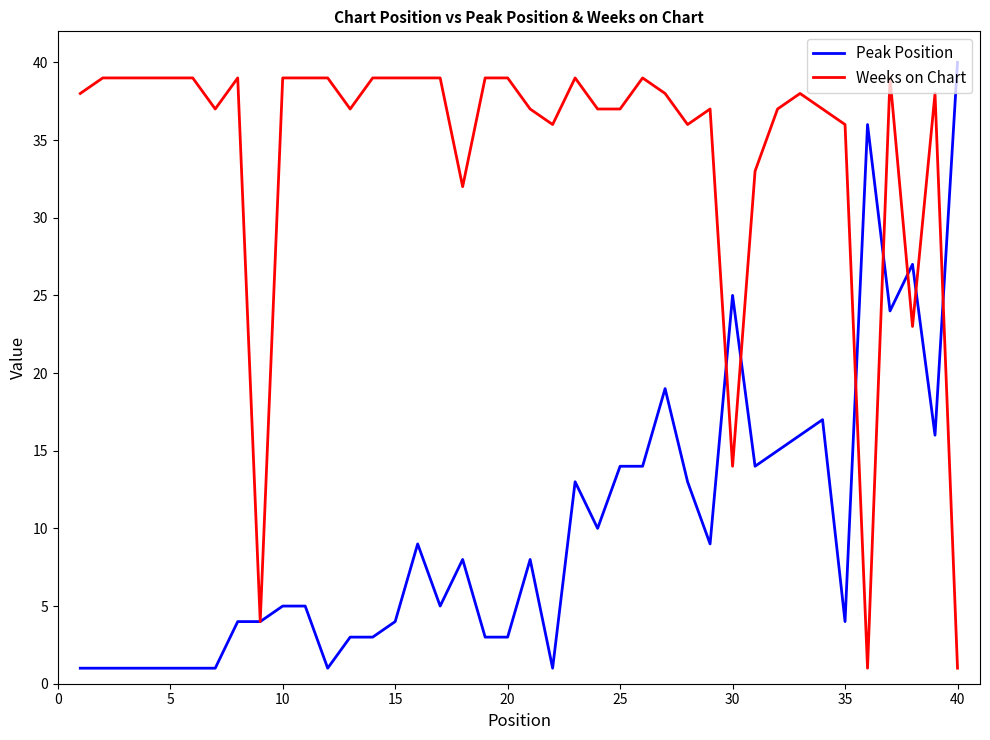

Which series has the largest total across all categories?

Weeks on Chart